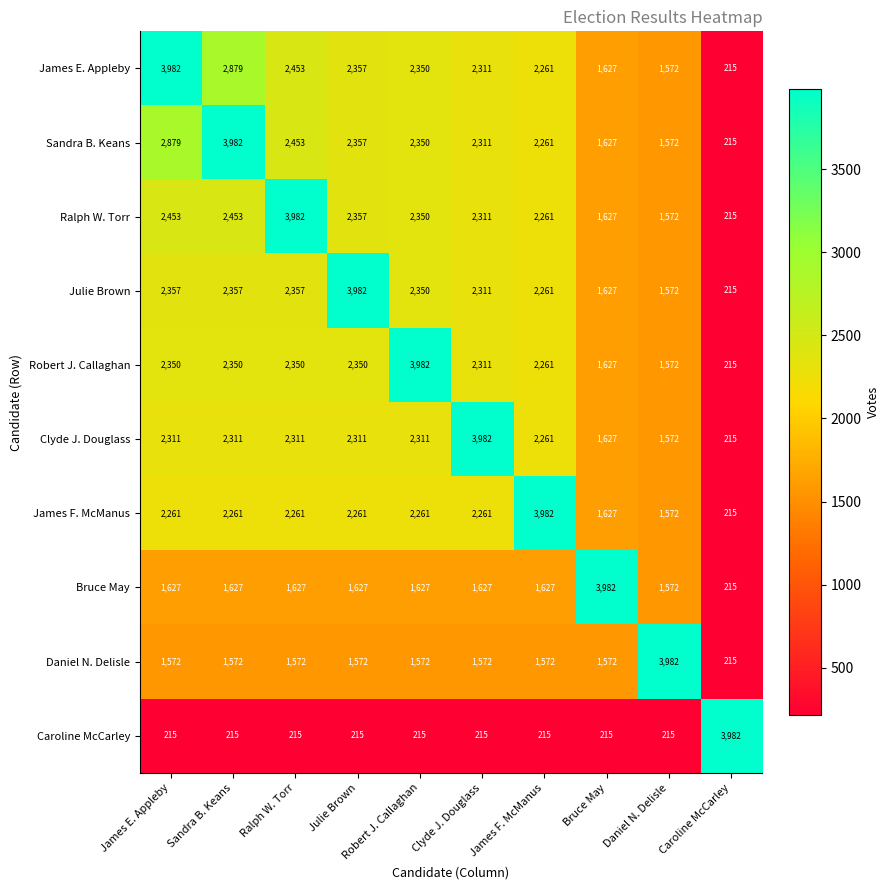

What is the approximate value of Robert J. Callaghan at Julie Brown, to the nearest 10?

2350